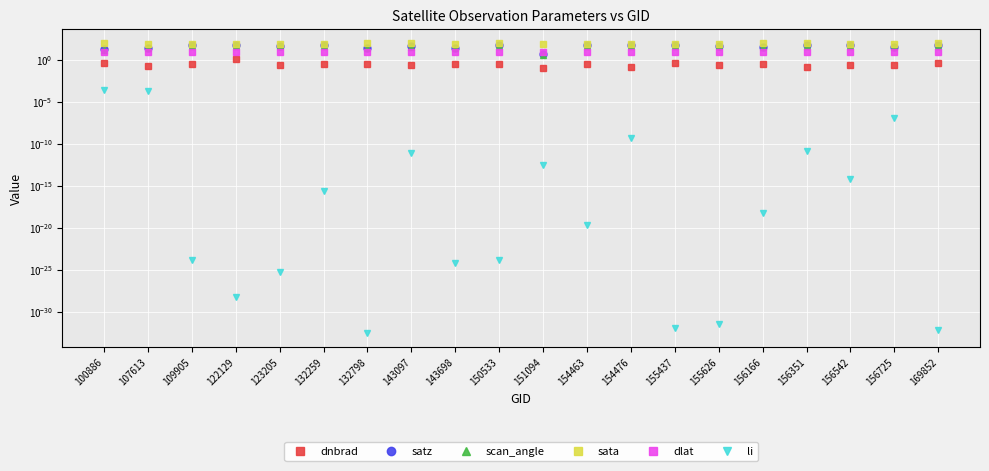

Reading left to right, extract all data points from this chart.

dnbrad: 0.5	0.2	0.3	1.3	0.2	0.3	0.3	0.3	0.3	0.3	0.1	0.3	0.1	0.5	0.3	0.3	0.2	0.2	0.3	0.5
satz: 20.1	31.6	59.2	63.6	53.5	59.1	32.1	49.4	28.7	60.7	4.8	69.0	63.7	67.6	53.5	41.6	60.8	59.0	38.6	69.1
scan_angle: 17.7	27.6	49.5	52.5	45.3	49.4	28.1	42.2	25.1	50.5	4.2	55.7	52.5	54.9	45.4	36.0	50.6	49.4	33.6	55.8
sata: 98.3	96.9	78.9	78.5	79.3	78.8	97.4	97.9	79.5	97.1	80.3	96.7	78.7	78.3	79.5	97.0	97.2	79.0	79.7	96.9
dlat: 9.6	9.6	9.6	9.6	9.6	9.6	9.6	9.6	9.6	9.6	9.6	9.6	9.6	9.6	9.6	9.6	9.6	9.6	9.6	9.6
li: 0.0	0.0	0.0	0.0	0.0	0.0	0.0	0.0	0.0	0.0	0.0	0.0	0.0	0.0	0.0	0.0	0.0	0.0	0.0	0.0